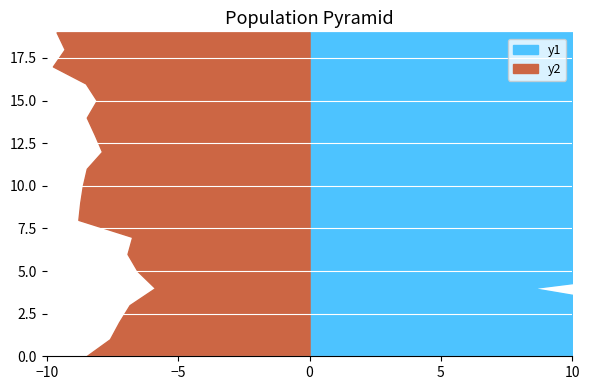

Reading left to right, what are all the values shown in this chart?

P1: 17.8	13.1	12.9	12.3	8.5	13.7	12.1	10.4	12.8	15.9	13.8	13.8	11.5	14.2	13.6	14.9	14.2	16.4	19.8	15.8
P2: 8.5	7.6	7.2	6.8	5.9	6.5	6.9	6.8	8.8	8.7	8.6	8.5	7.9	8.2	8.5	8.1	8.5	9.8	9.3	9.6